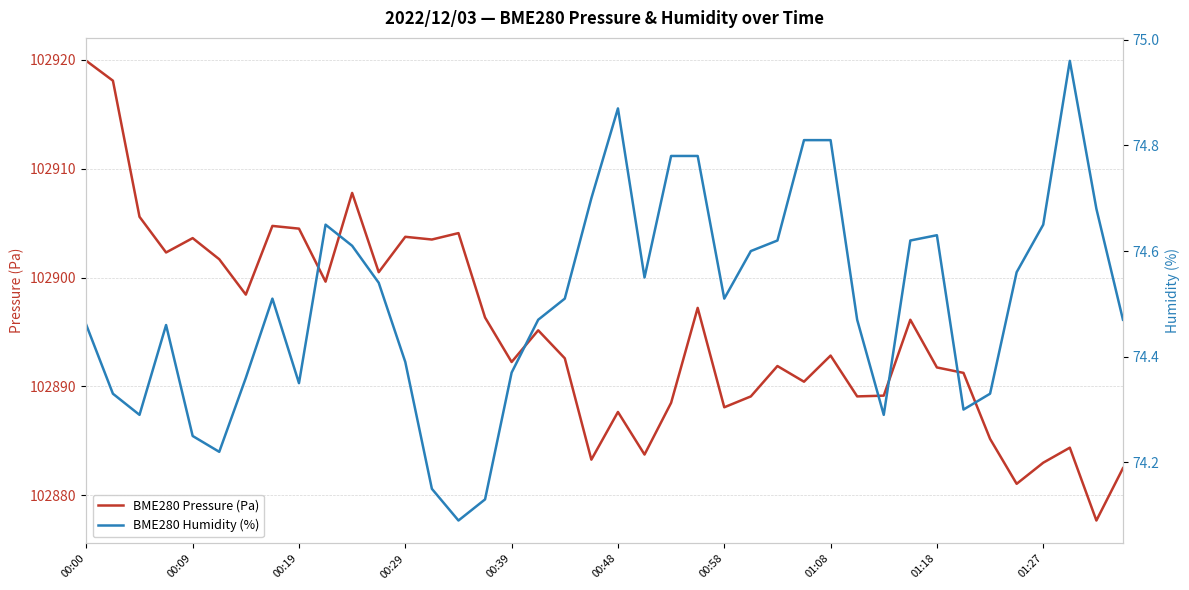

What are all the series names shown in the legend?

BME280 Pressure (Pa), BME280 Humidity (%)